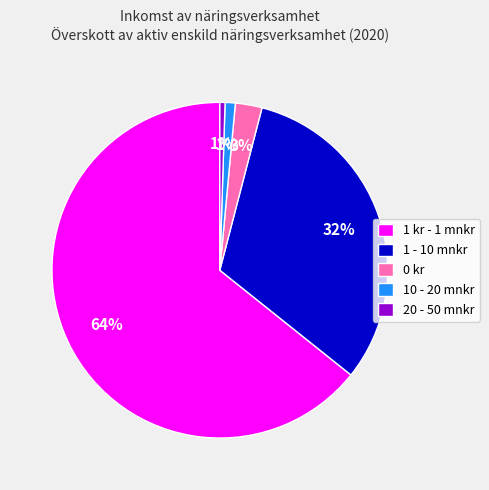

Approximately how many times larger is the value at 1 - 10 mnkr compared to 1 kr - 1 mnkr?

0.5